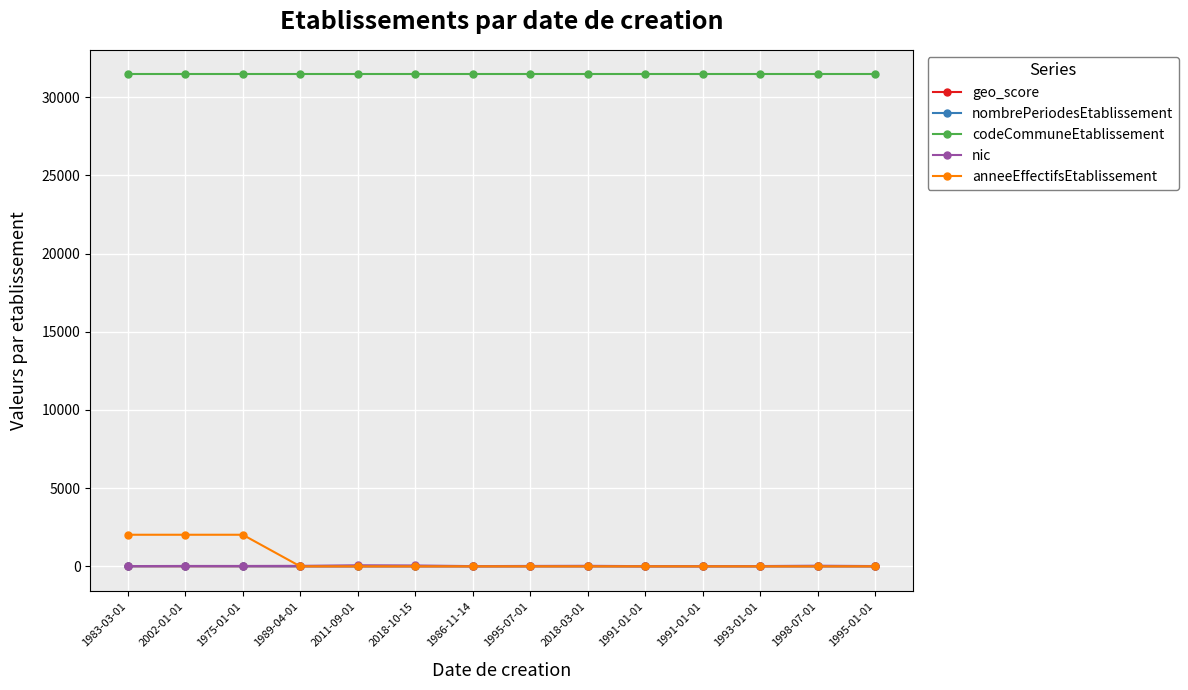

How many lines are shown in the chart?

5